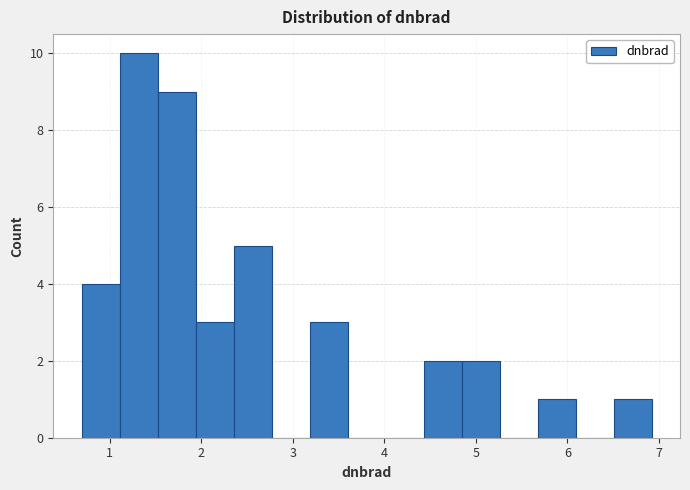

Reading left to right, list every bar in this chart as the range it spans on the x-axis followed by its height. Neither the bar edges nor the heights are printed on the chart, so give them approximately, as read against the axes.

0.7 to 1.1: 4
1.1 to 1.5: 10
1.5 to 1.9: 9
1.9 to 2.4: 3
2.4 to 2.8: 5
2.8 to 3.2: 0
3.2 to 3.6: 3
3.6 to 4.0: 0
4.0 to 4.4: 0
4.4 to 4.8: 2
4.8 to 5.3: 2
5.3 to 5.7: 0
5.7 to 6.1: 1
6.1 to 6.5: 0
6.5 to 6.9: 1